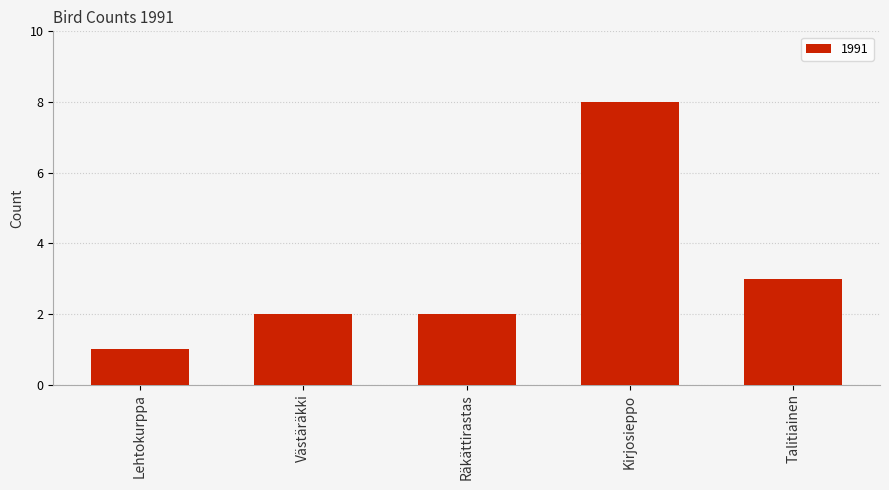

Where is the data nearest to the value 4?

Talitiainen